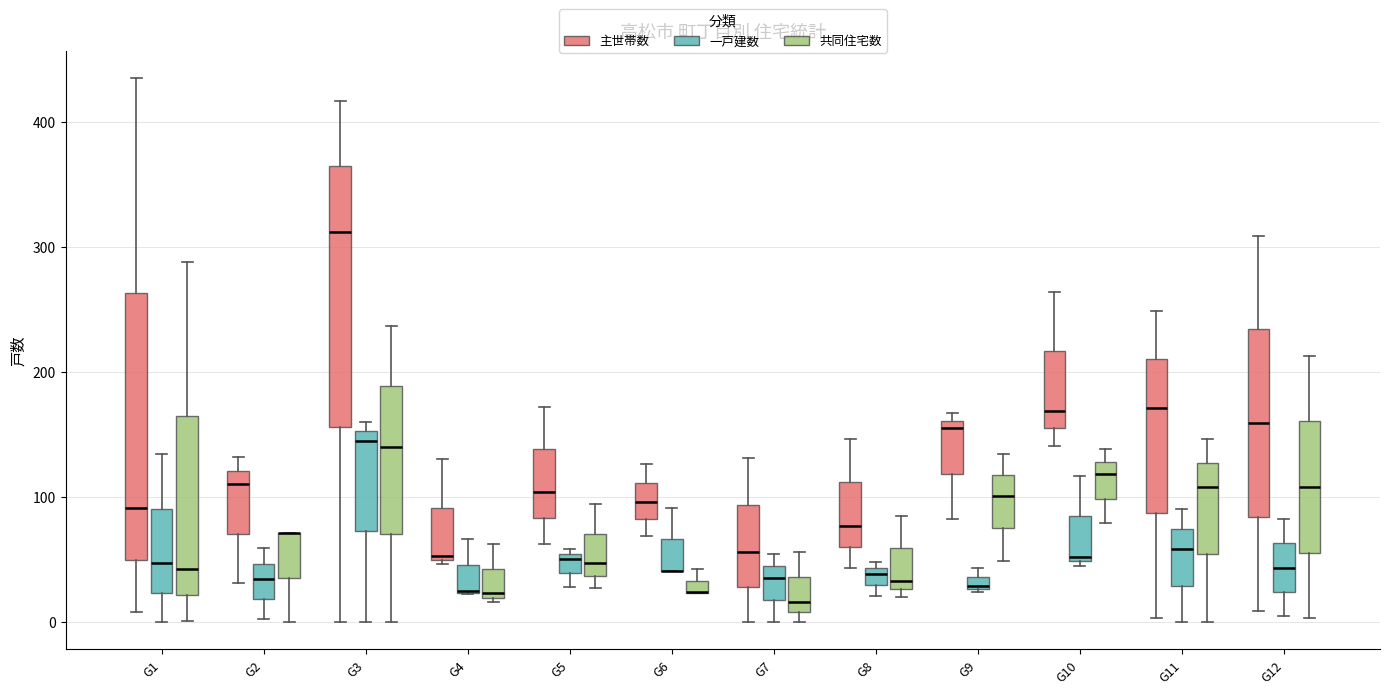

Where does the upper whisker of the box for G11 (主世帯数) end on the y-axis? The values are not printed on the chart, so give them approximately, as read against the axis.

250